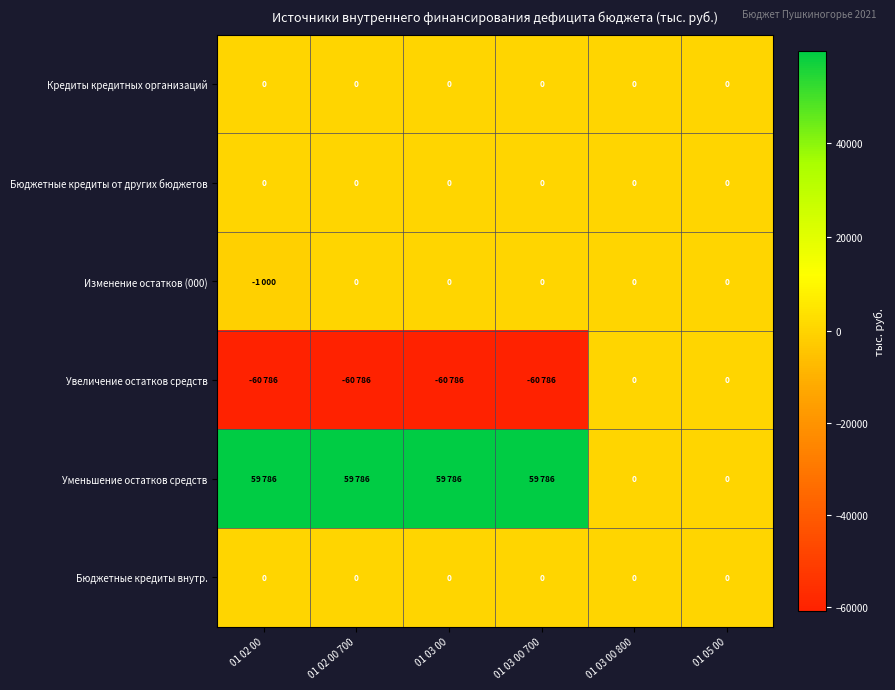

The Бюджетные кредиты внутр. series shows 0 at 01 03 00 700. True or false?

True